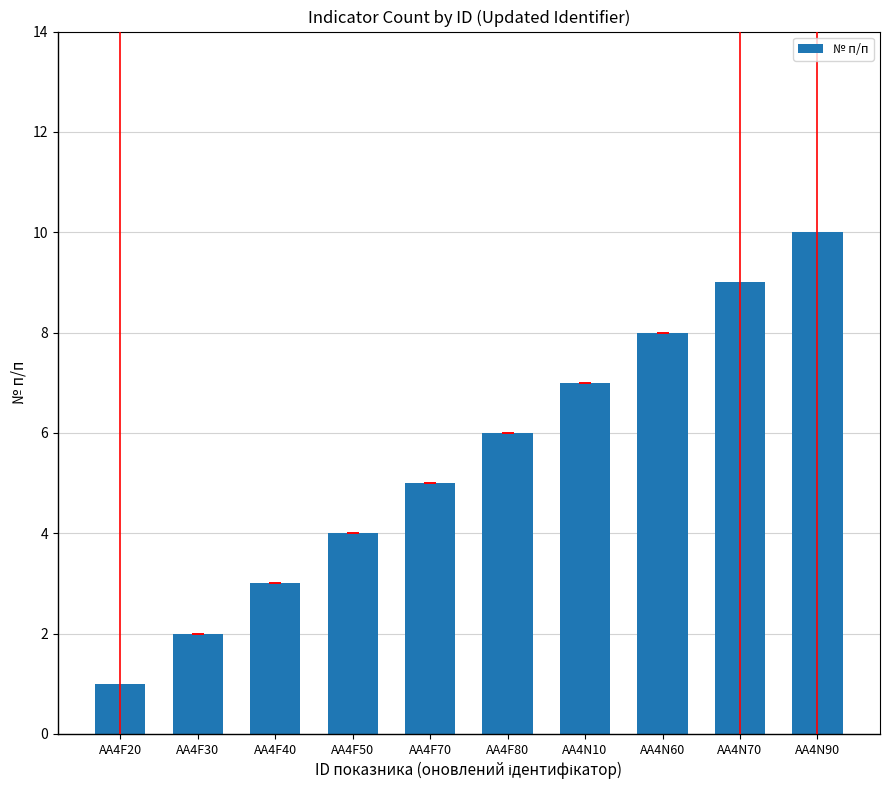

Reading right to left, transcribe all the data shown in this chart.

10	9	8	7	6	5	4	3	2	1